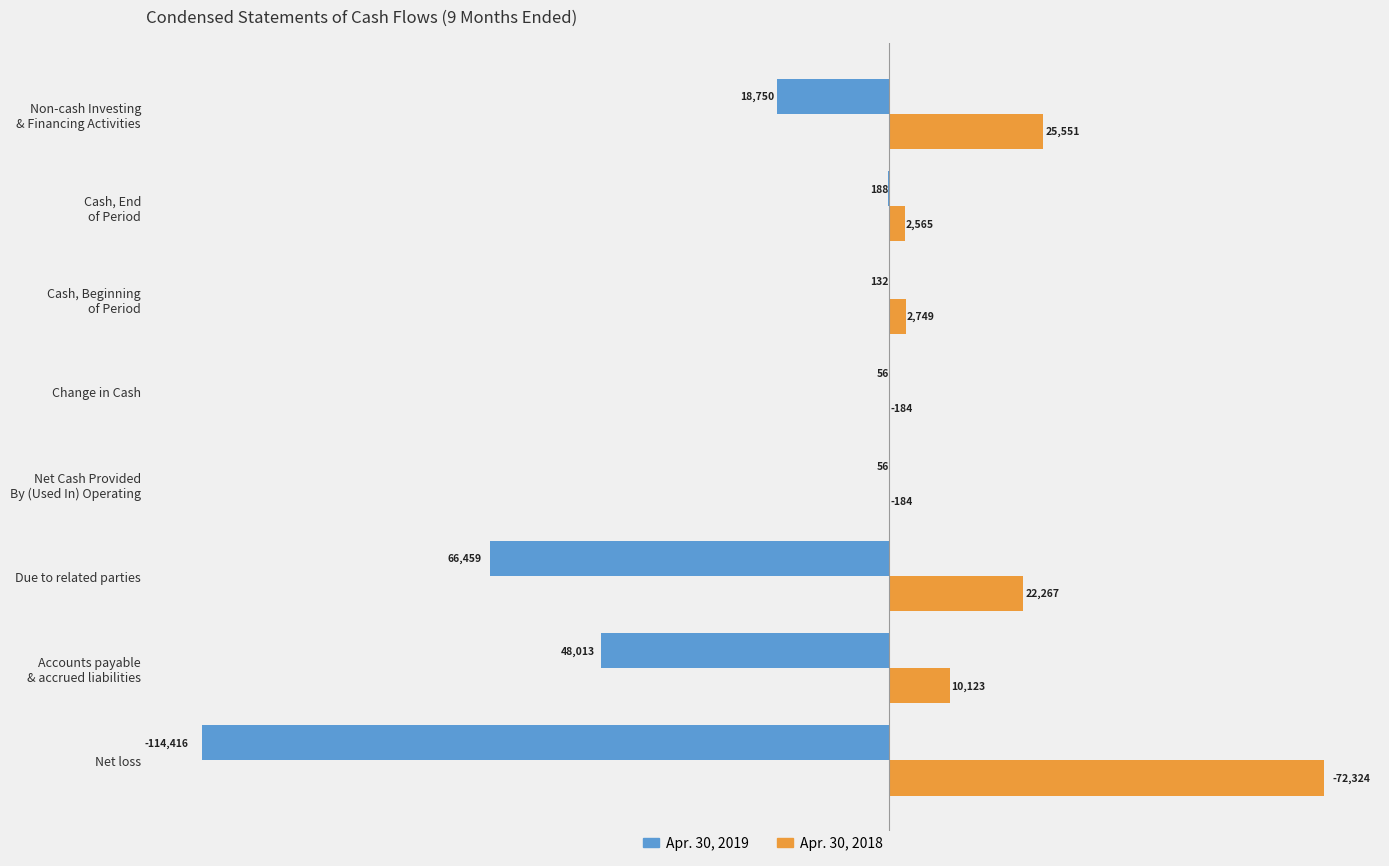

What are all the series names shown in the legend?

Apr. 30, 2019, Apr. 30, 2018